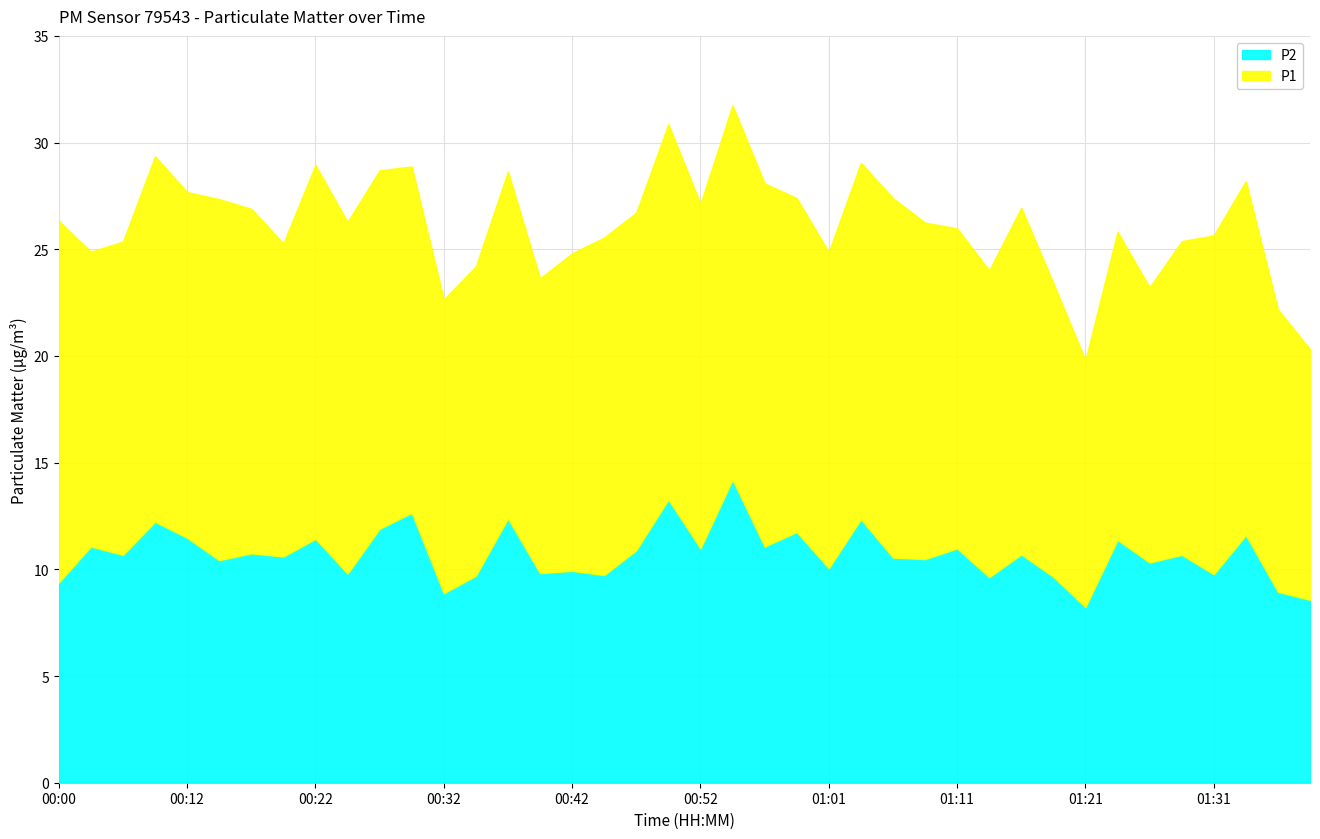

Is the value of P2 at 01:38 greater than the value of P1 at 01:19?

No